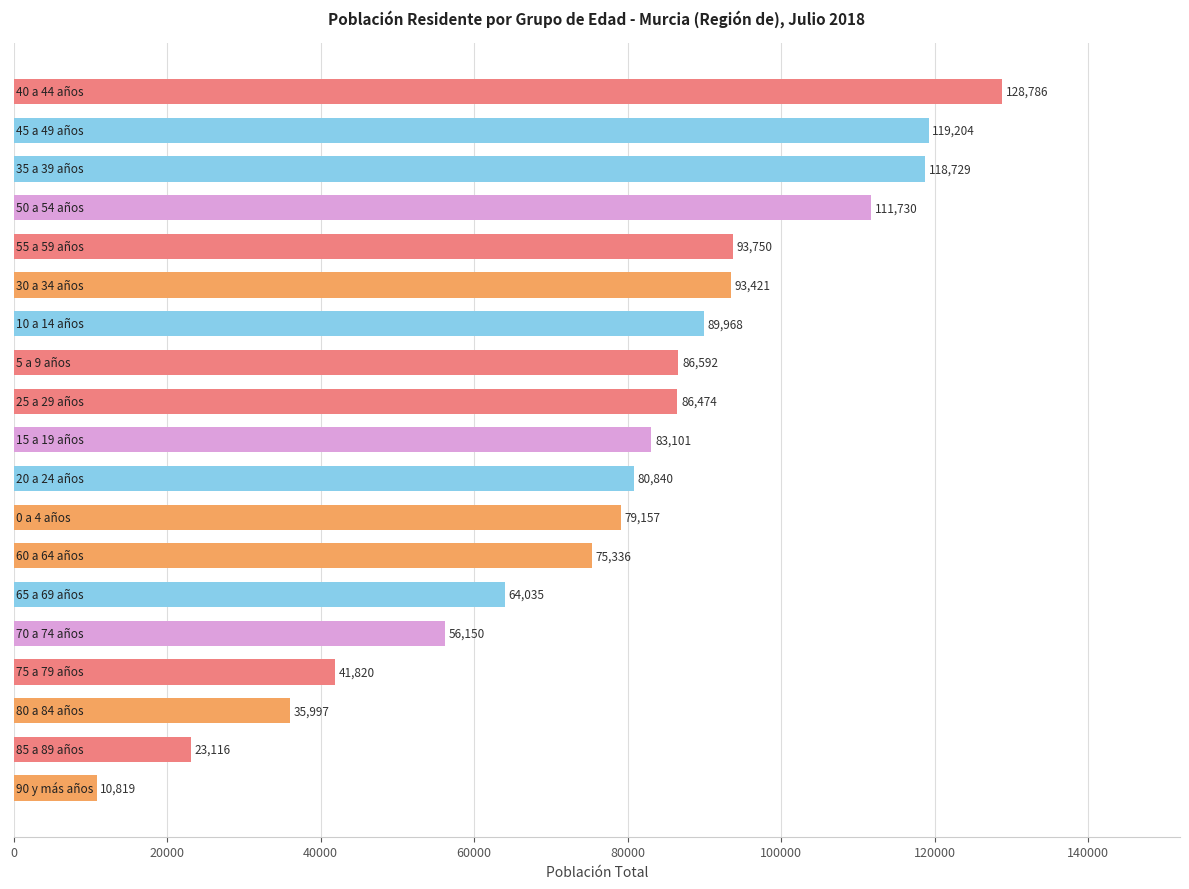

What is the greatest value displayed?

128786.2